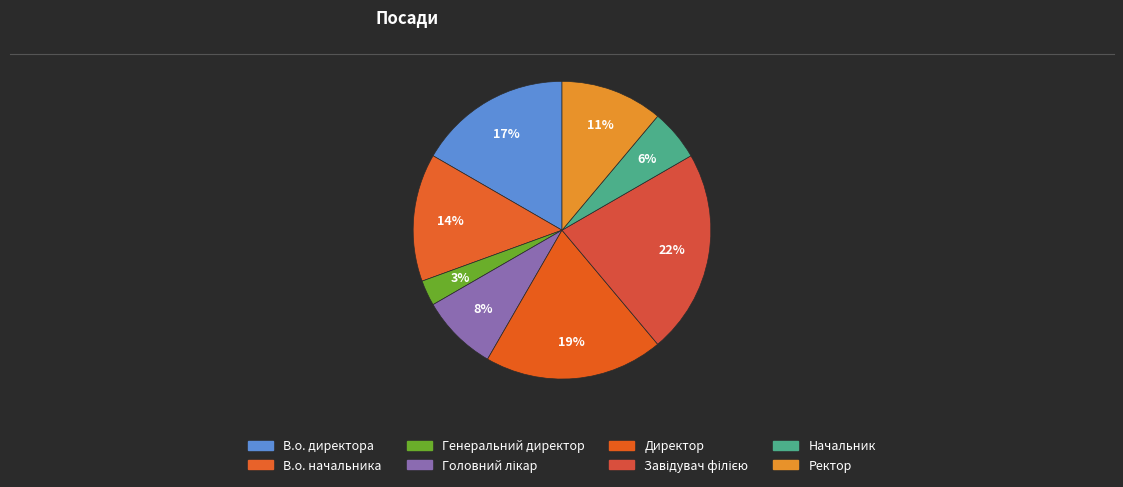

To the nearest percent, what is the difference between the Генеральний директор and Завідувач філією slice percentages?

19%